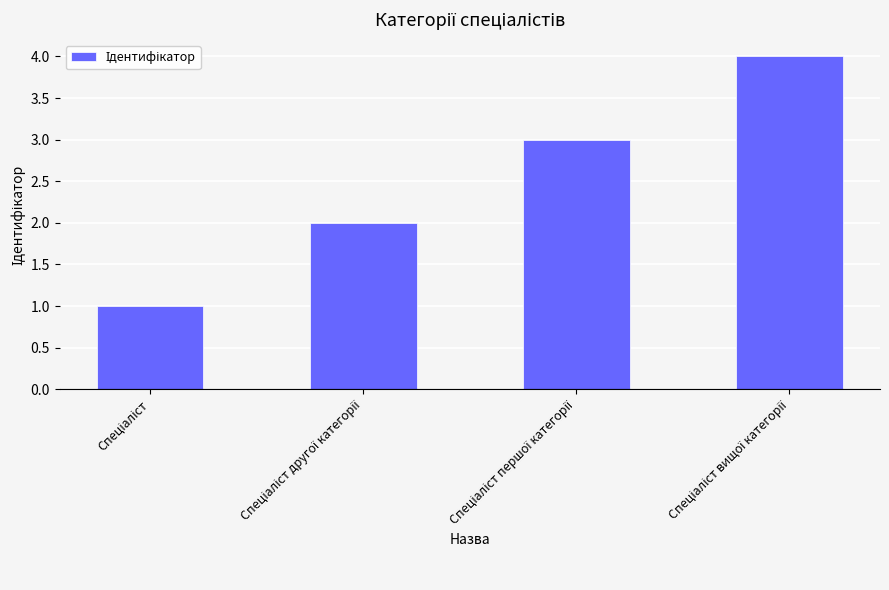

Are the bars grouped side by side (vs. stacked)?

No